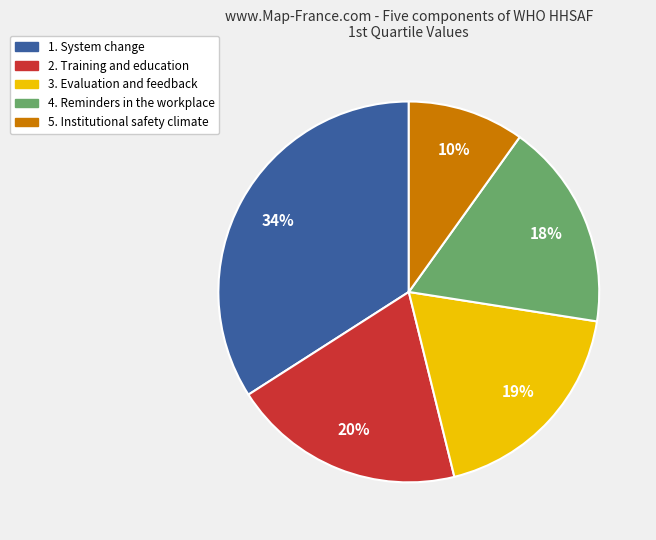

To the nearest percent, what portion does 1. System change represent?

34%